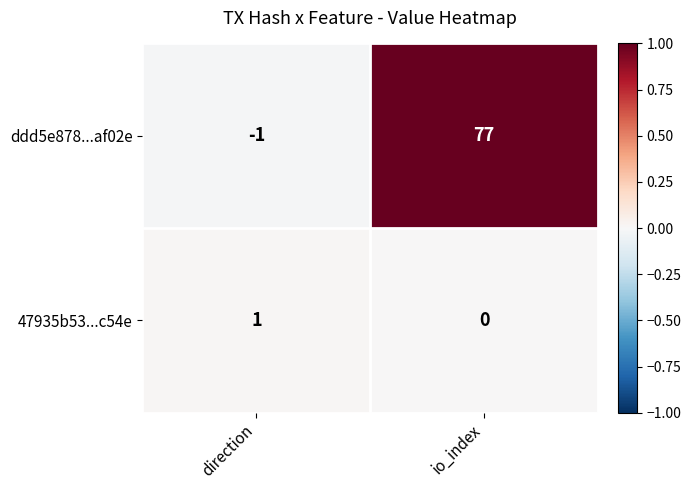

Rank the series by their maximum value, from lowest to highest.

47935b53...c54e, ddd5e878...af02e